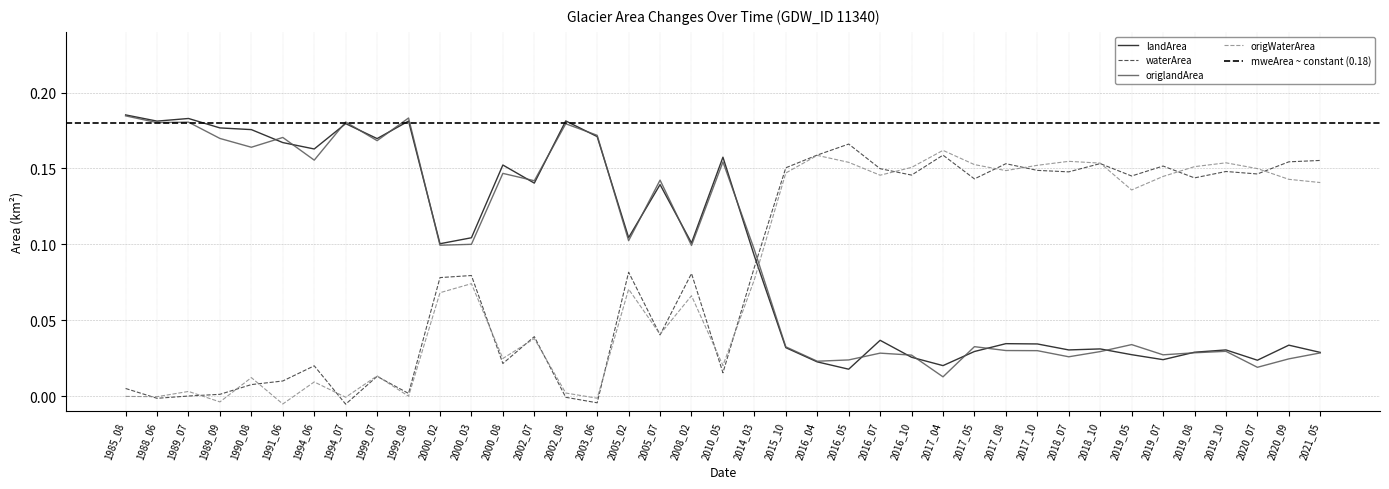

What is the total value across all series at 2016_04?

0.4